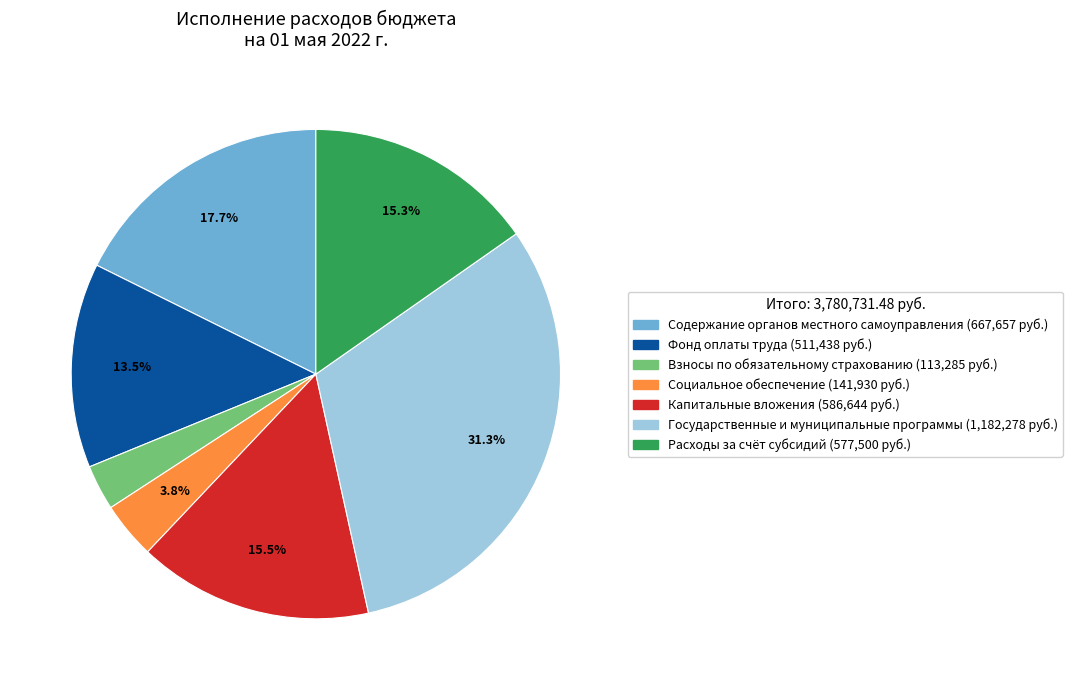

Is there a majority slice in this chart?

No